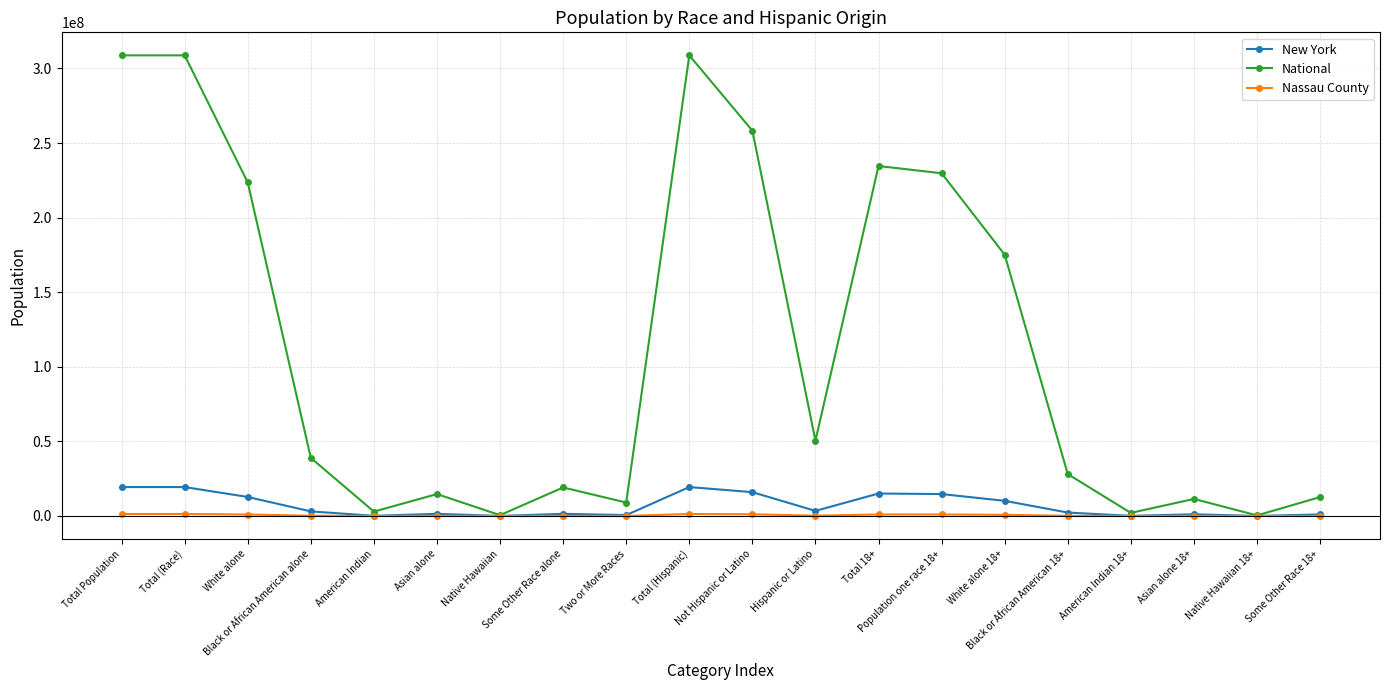

What is the average value of the New York series?

7065754